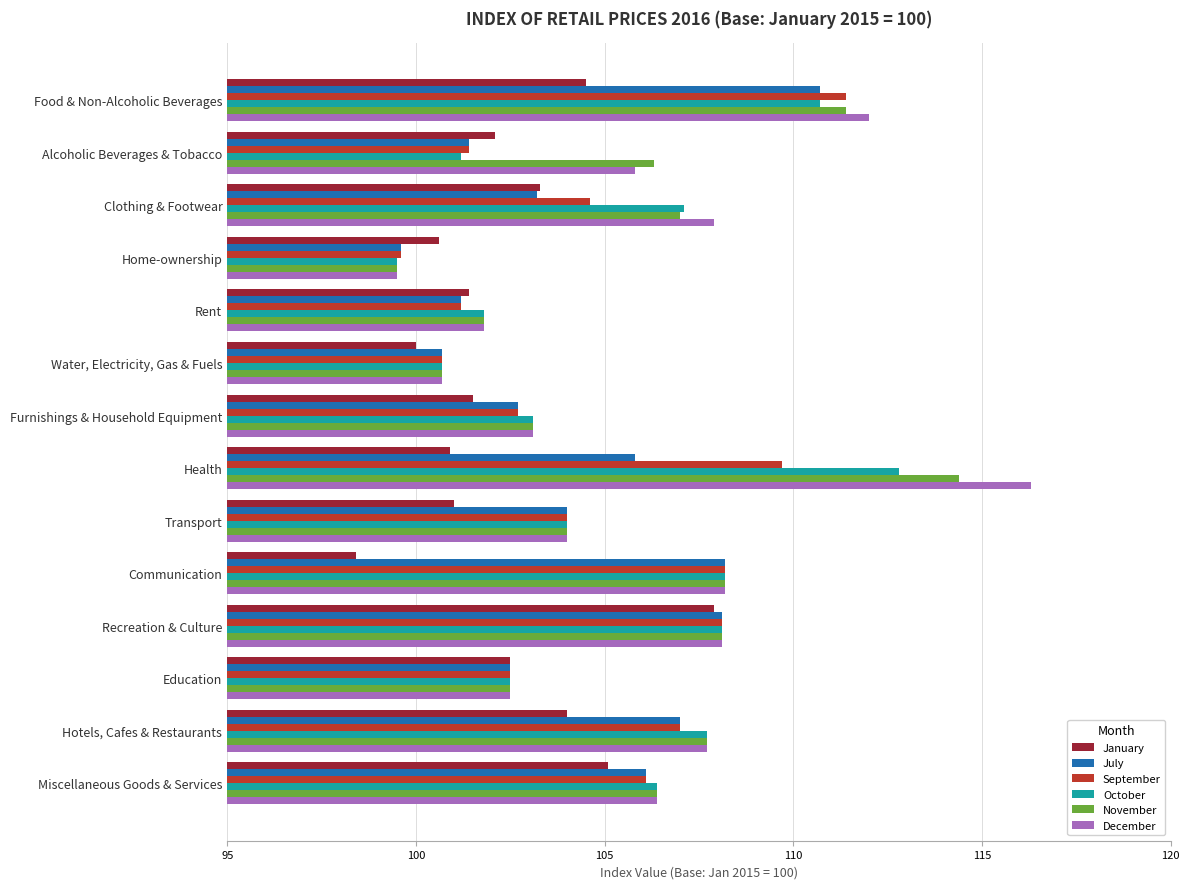

Is it true that July equals 104.0 at Transport?

True